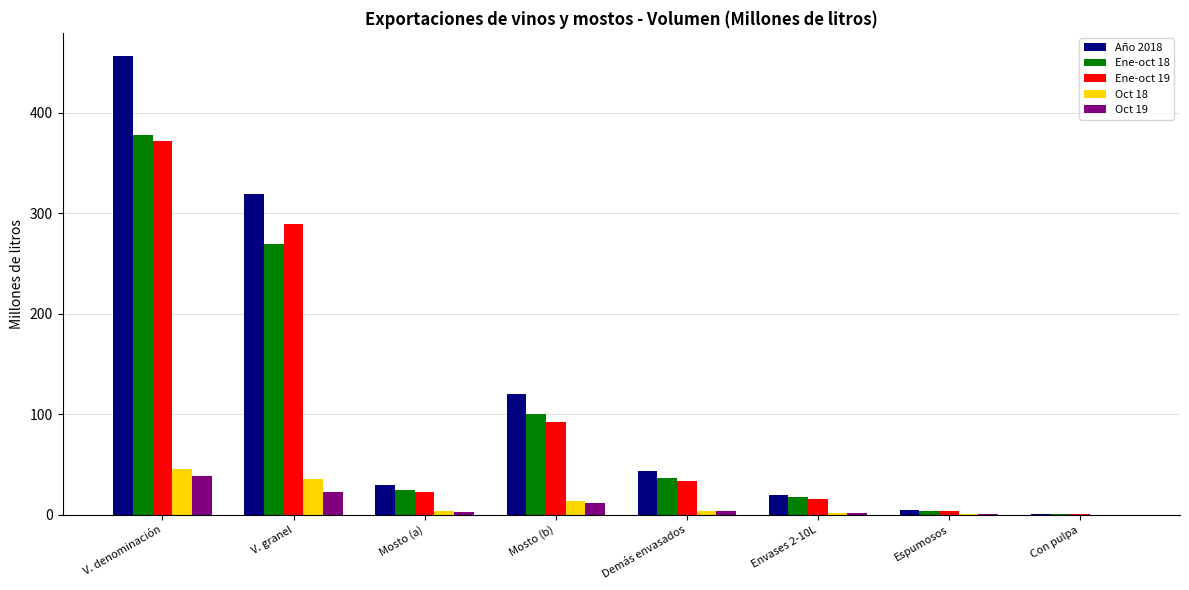

Where is Año 2018 nearest to the value 228?

V. granel